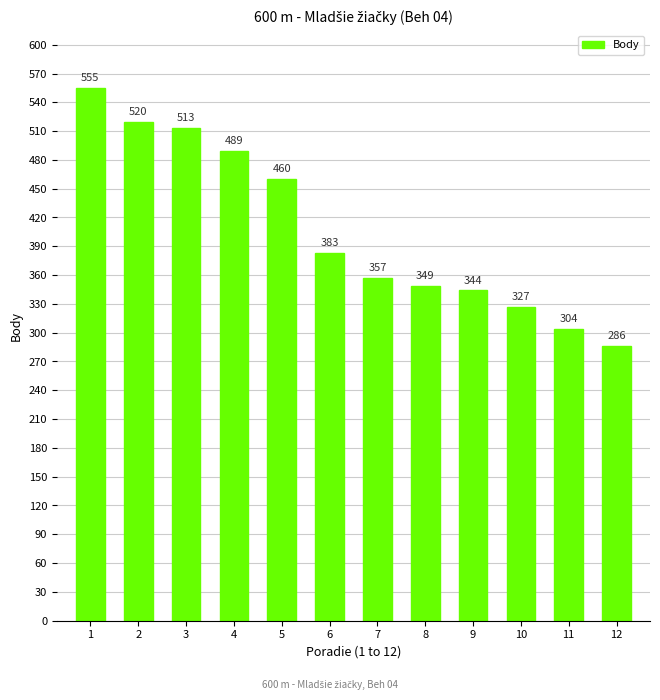

What is the ratio of the value at 7 to the value at 9?

1.0